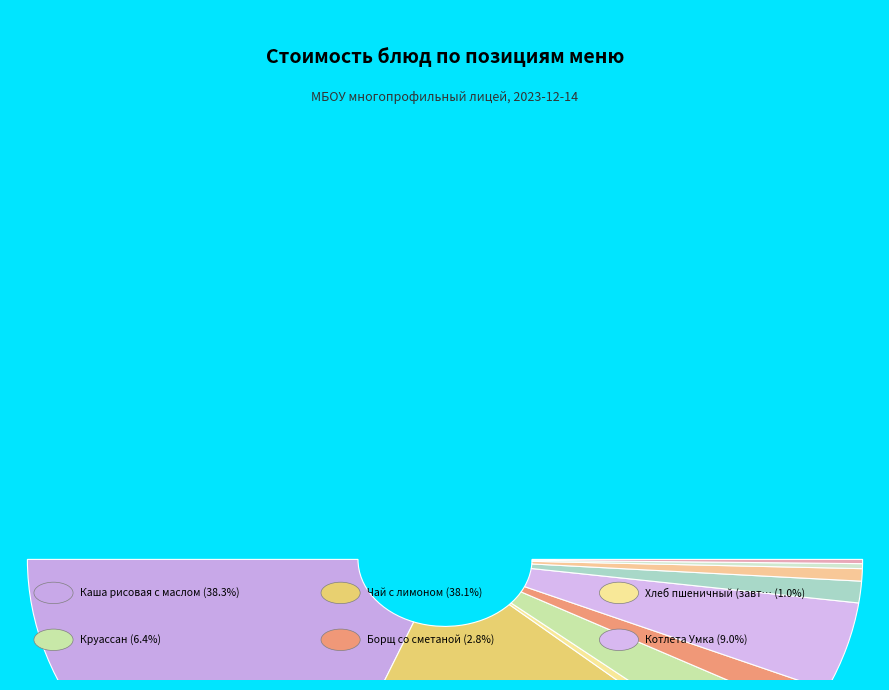

What portion of the pie excludes Борщ со сметаной?

97.2%